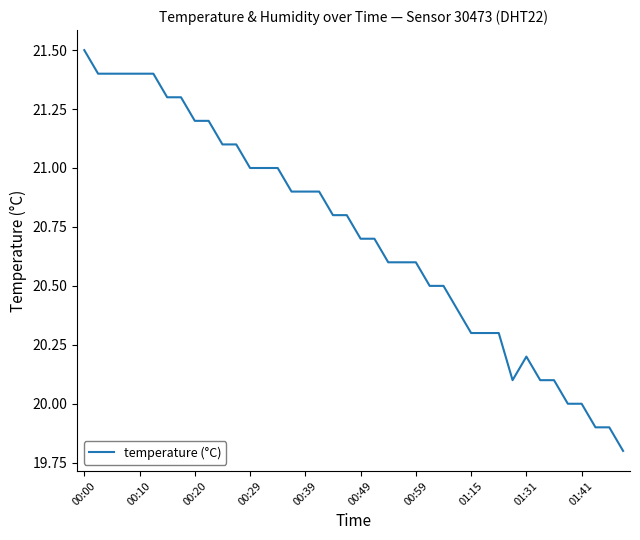

What is the difference between the maximum and second lowest values?

1.6